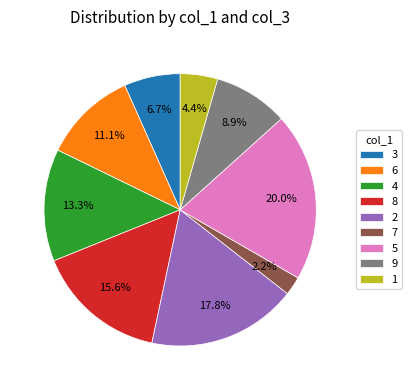

What is the smallest slice in the pie chart?

7